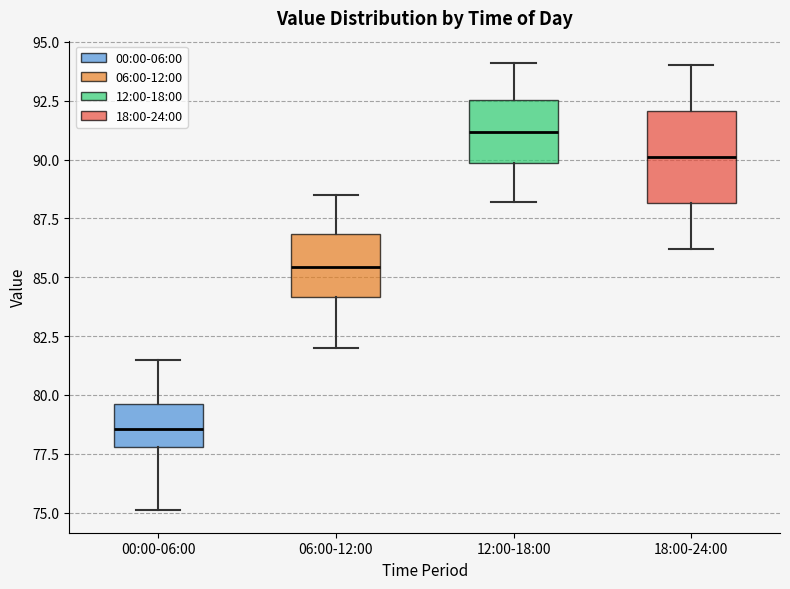

Comparing the boxes themselves (not the whiskers), which one is the tallest?

18:00-24:00